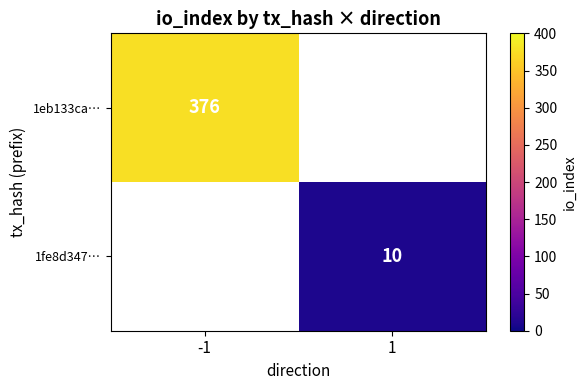

The value of 1eb133ca… at -1 is 656. True or false?

False